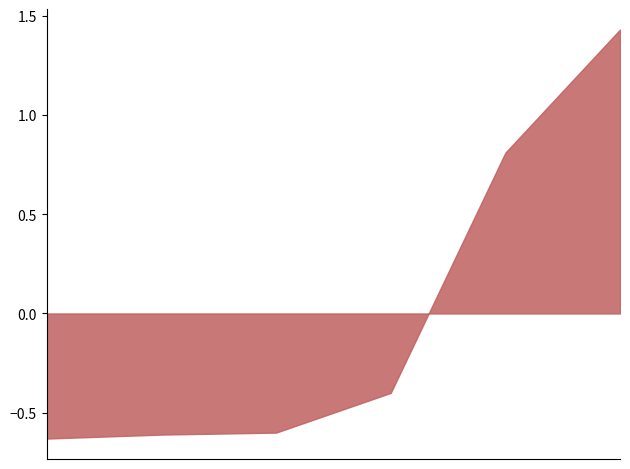

True or false: the data has more than 2 interior local peaks.

False